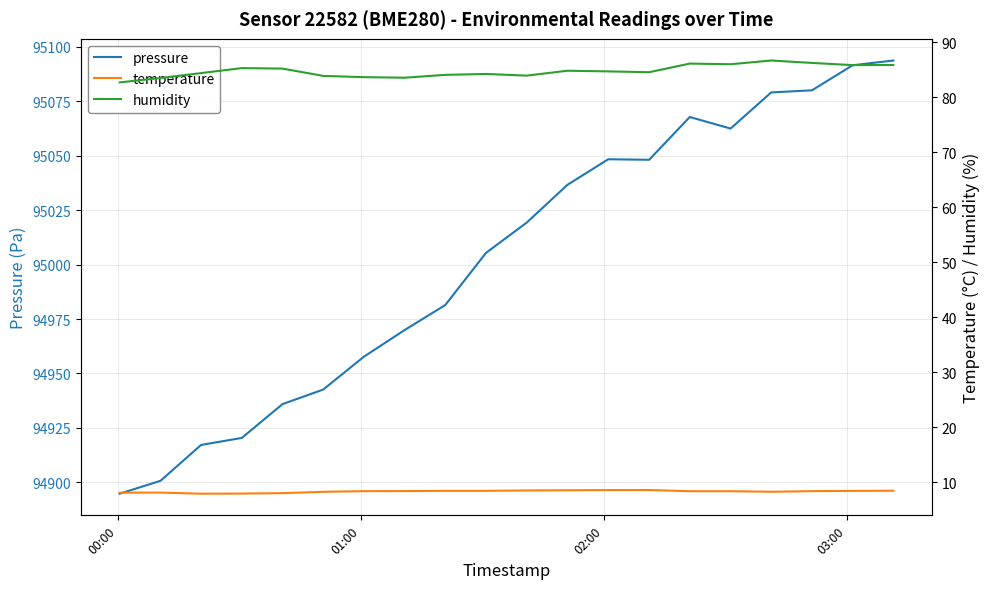

How many lines are shown in the chart?

3